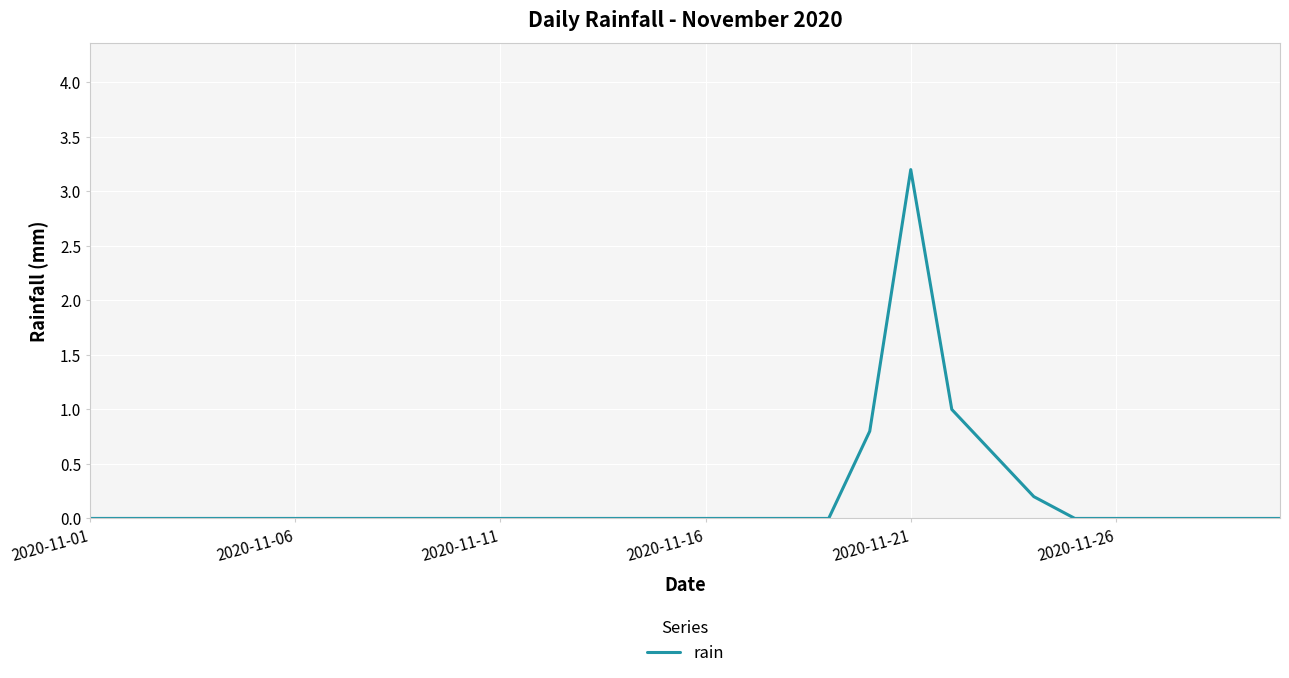

Is this an area chart (filled region under the line)?

No